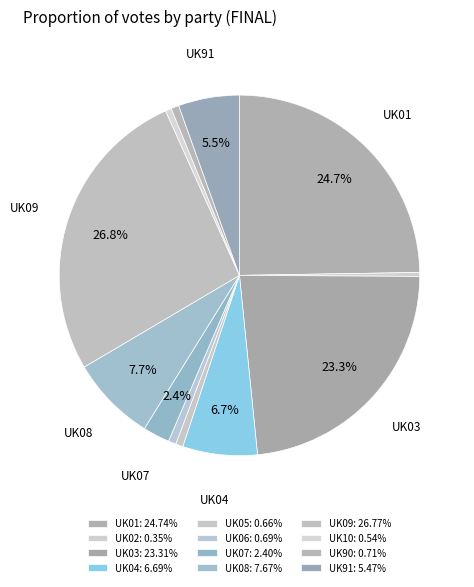

To the nearest percent, what is the difference between the UK03 and UK90 slice percentages?

23%